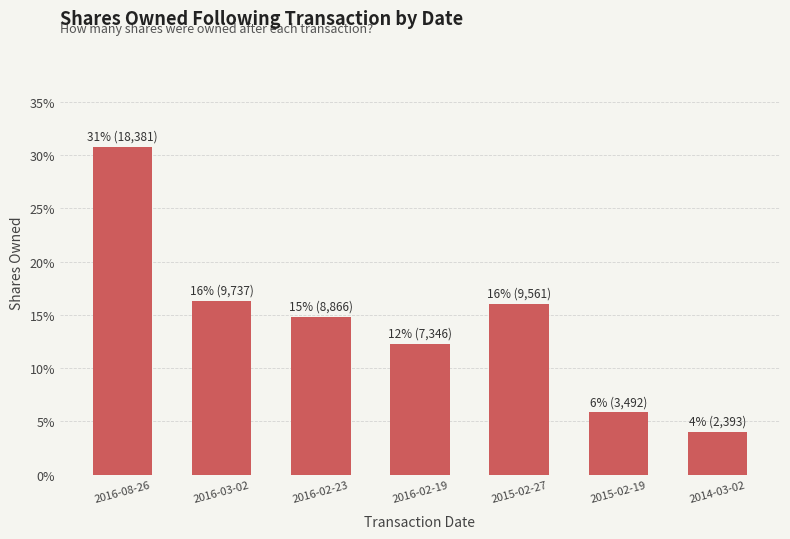

At which label does the data first exceed 14?

2016-08-26